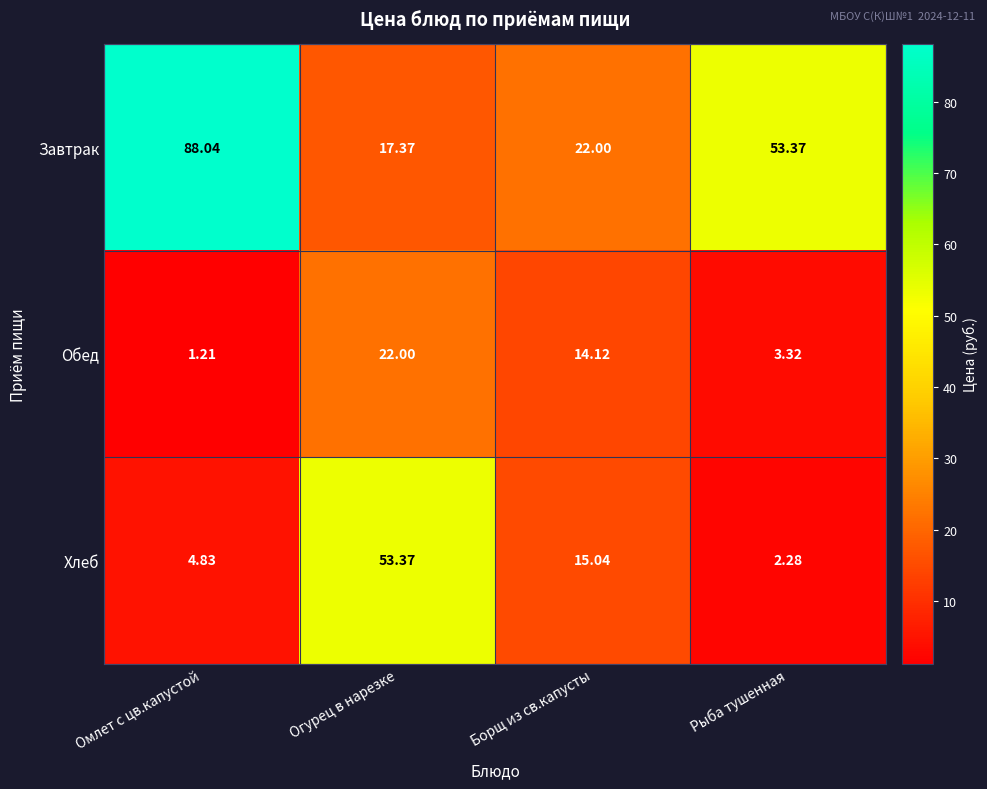

Rank the categories by Хлеб value from lowest to highest.

Рыба тушенная, Омлет с цв.капустой, Борщ из св.капусты, Огурец в нарезке